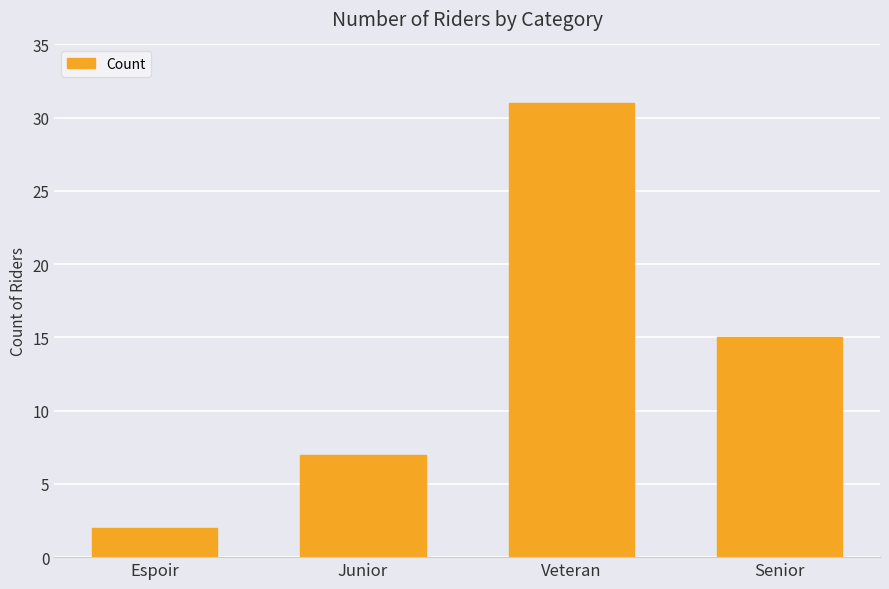

Approximately how many times larger is the value at Junior compared to Espoir?

3.5